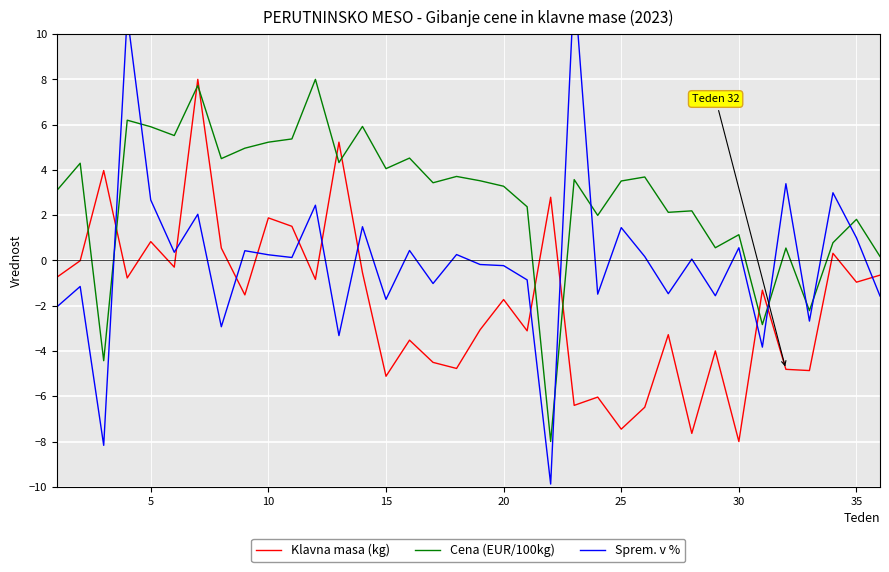

Reading right to left, extract all data points from this chart.

Klavna masa (kg): -0.7	-1.0	0.3	-4.9	-4.8	-1.3	-8.0	-4.0	-7.6	-3.3	-6.5	-7.5	-6.0	-6.4	2.8	-3.1	-1.7	-3.1	-4.8	-4.5	-3.5	-5.1	-0.5	5.2	-0.8	1.5	1.9	-1.5	0.5	8.0	-0.3	0.8	-0.8	4.0	-0.0	-0.7
Cena (EUR/100kg): 0.2	1.8	0.8	-2.2	0.5	-2.8	1.1	0.6	2.2	2.1	3.7	3.5	2.0	3.6	-8.0	2.4	3.3	3.5	3.7	3.4	4.5	4.1	5.9	4.3	8.0	5.4	5.2	5.0	4.5	7.7	5.5	5.9	6.2	-4.4	4.3	3.1
Sprem. v %: -1.6	1.0	3.0	-2.7	3.4	-3.8	0.6	-1.6	0.1	-1.5	0.2	1.5	-1.5	12.2	-9.9	-0.9	-0.2	-0.2	0.3	-1.0	0.4	-1.7	1.5	-3.3	2.4	0.1	0.2	0.4	-2.9	2.0	0.4	2.7	10.8	-8.2	-1.1	-2.1